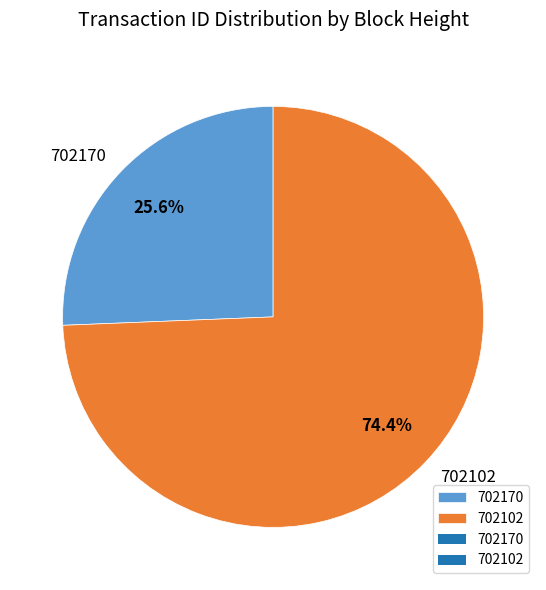

True or false: 702170 accounts for 26% of the total.

True